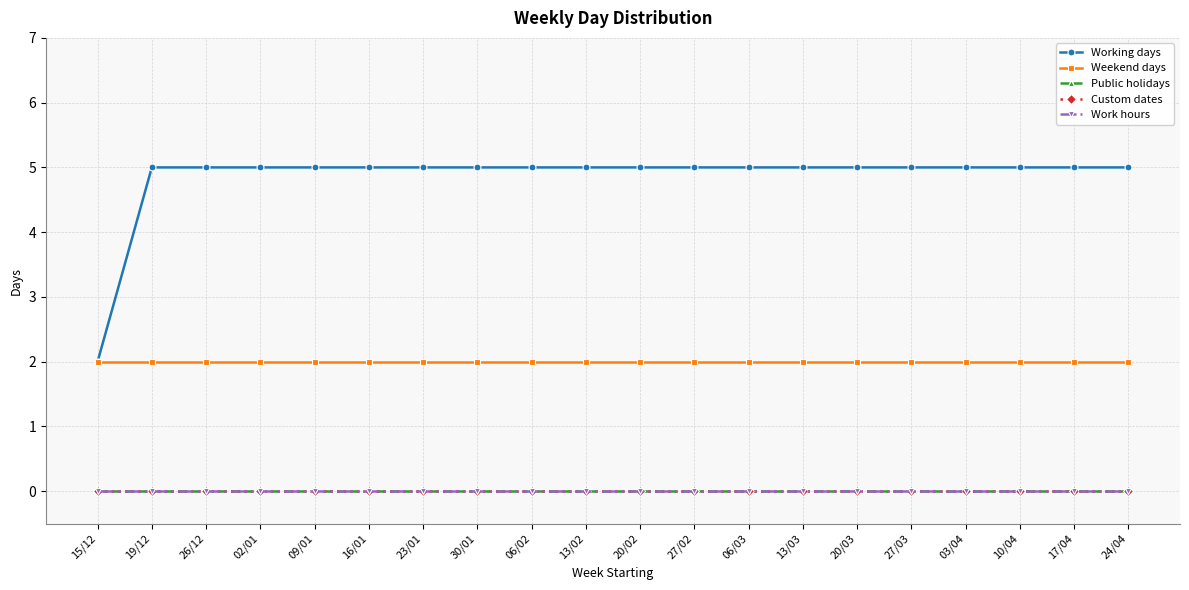

How many lines are shown in the chart?

5